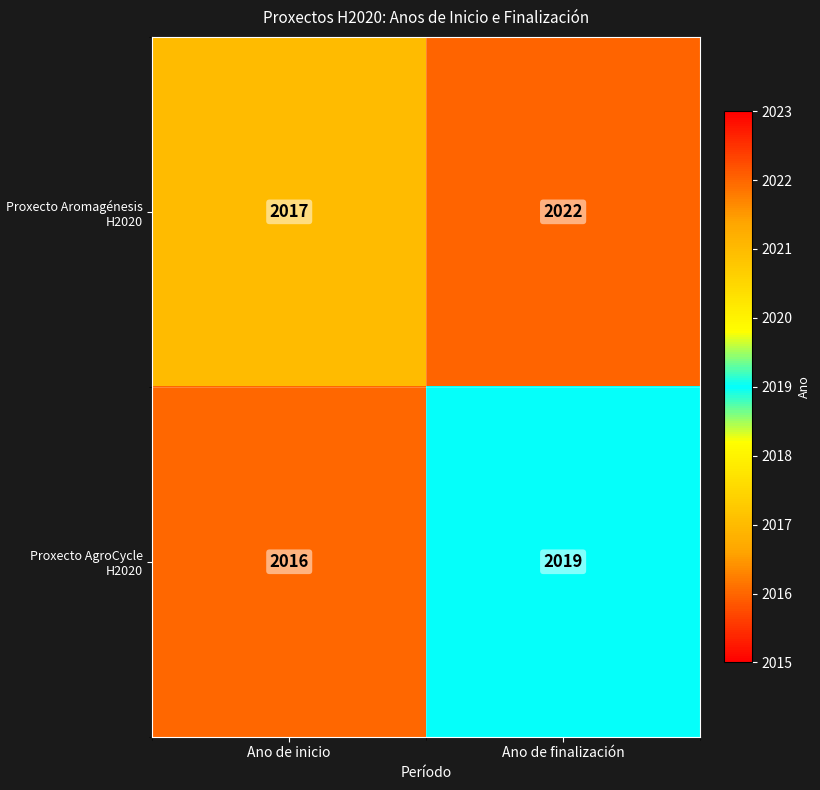

What is the sum of the Proxecto Aromagénesis H2020 values at Ano de finalización and Ano de inicio?

4039